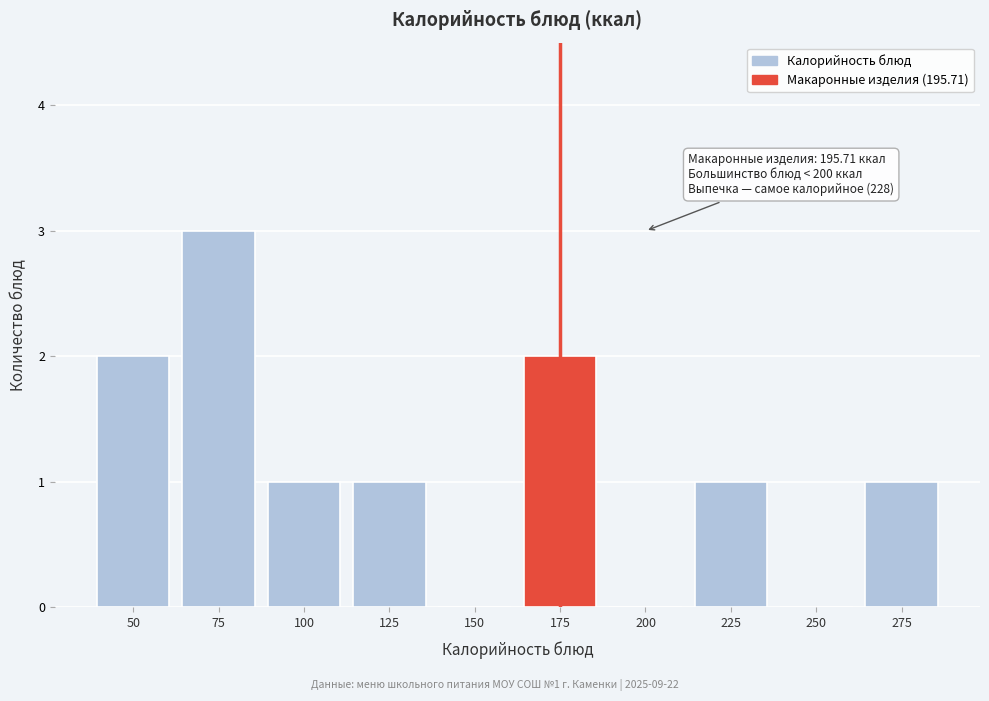

Reading right to left, extract all data points from this chart.

275=1	250=0	225=1	200=0	175=2	150=0	125=1	100=1	75=3	50=2